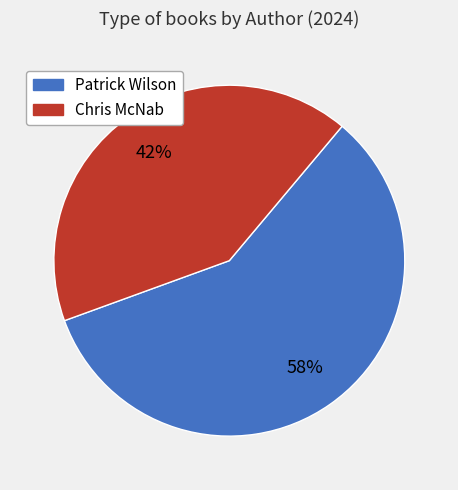

To the nearest percent, what portion does Chris McNab represent?

42%